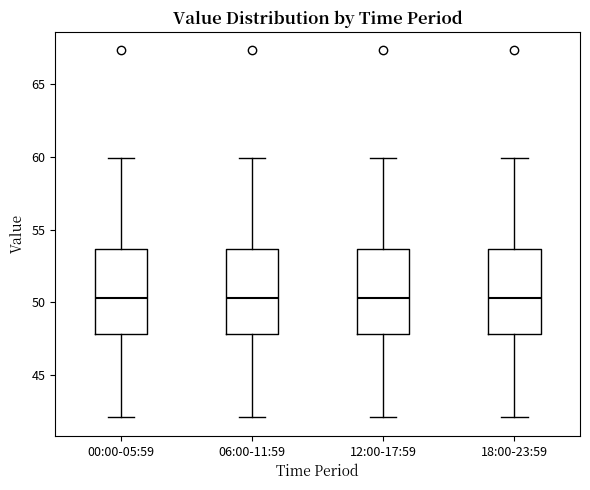

Where is the upper edge of the box for 18:00-23:59 on the y-axis? The values are not printed on the chart, so give them approximately, as read against the axis.

53.5